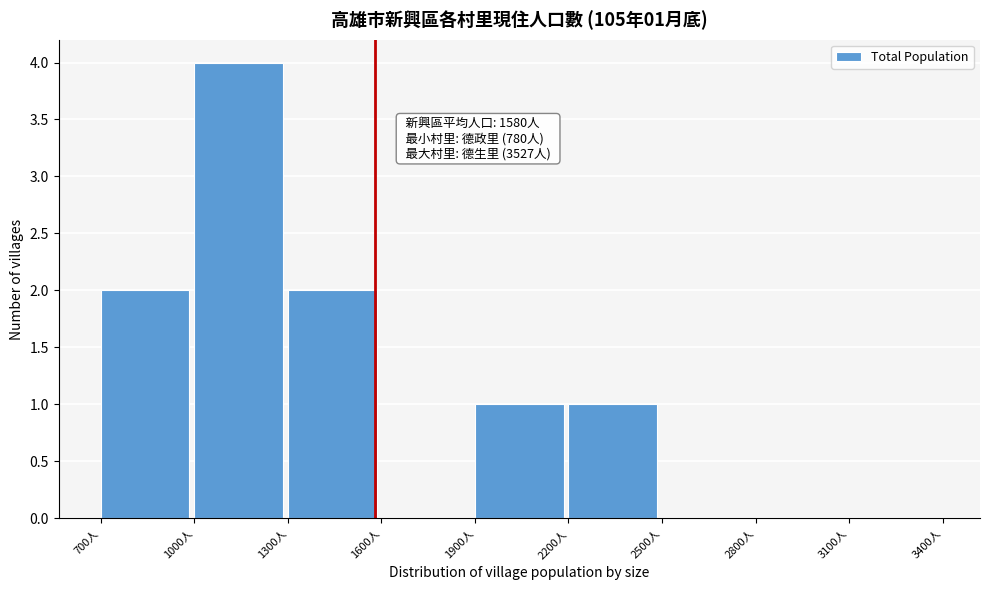

Over which range of the x-axis is the bar tallest?

1000 to 1300